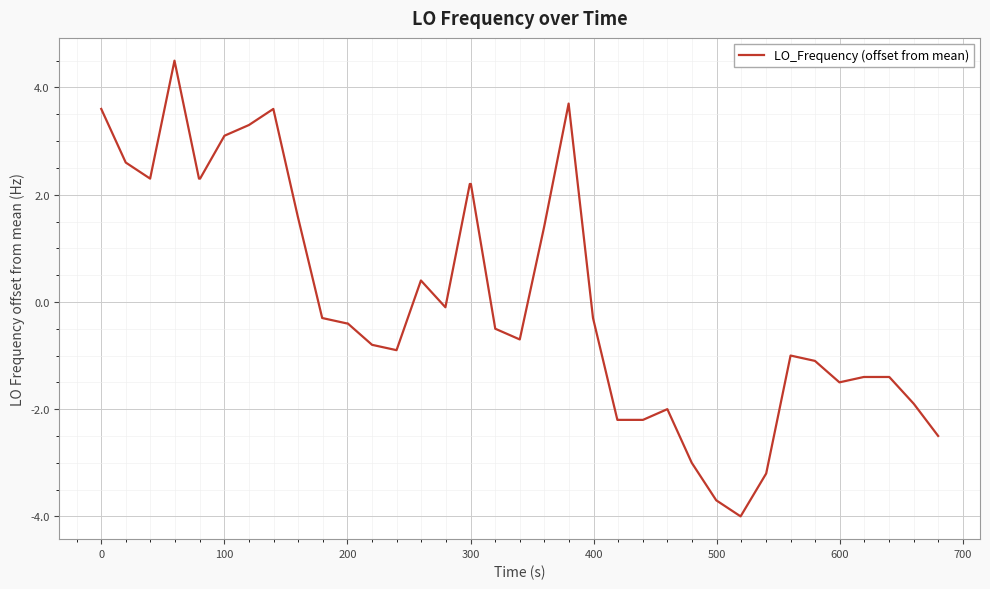

Reading left to right, transcribe all the data shown in this chart.

3.6	2.6	2.3	4.5	2.3	2.3	3.1	3.3	3.6	1.6	-0.3	-0.4	-0.4	-0.8	-0.9	0.4	-0.1	2.2	2.2	-0.5	-0.7	1.4	3.7	-0.3	-2.2	-2.2	-2.2	-2.0	-3.0	-3.7	-4.0	-3.2	-1.0	-1.1	-1.5	-1.4	-1.4	-1.4	-1.9	-2.5